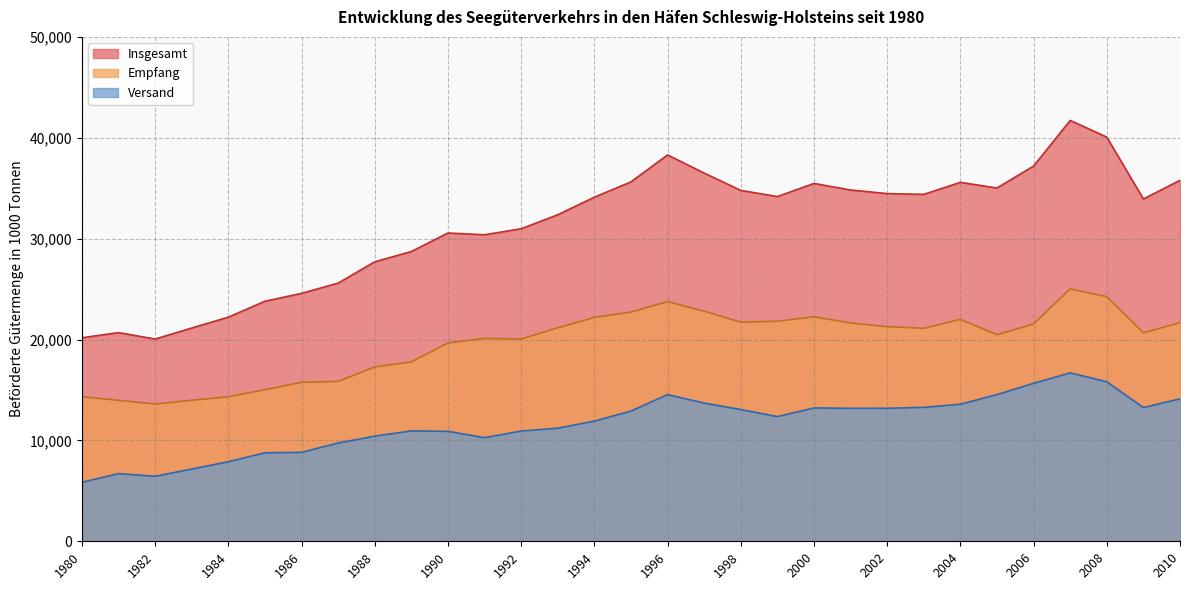

Does the chart have visible grid lines?

Yes